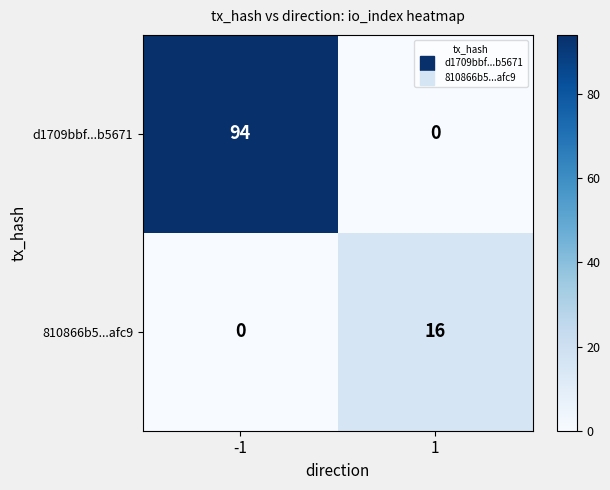

Count the number of data series in this chart.

2